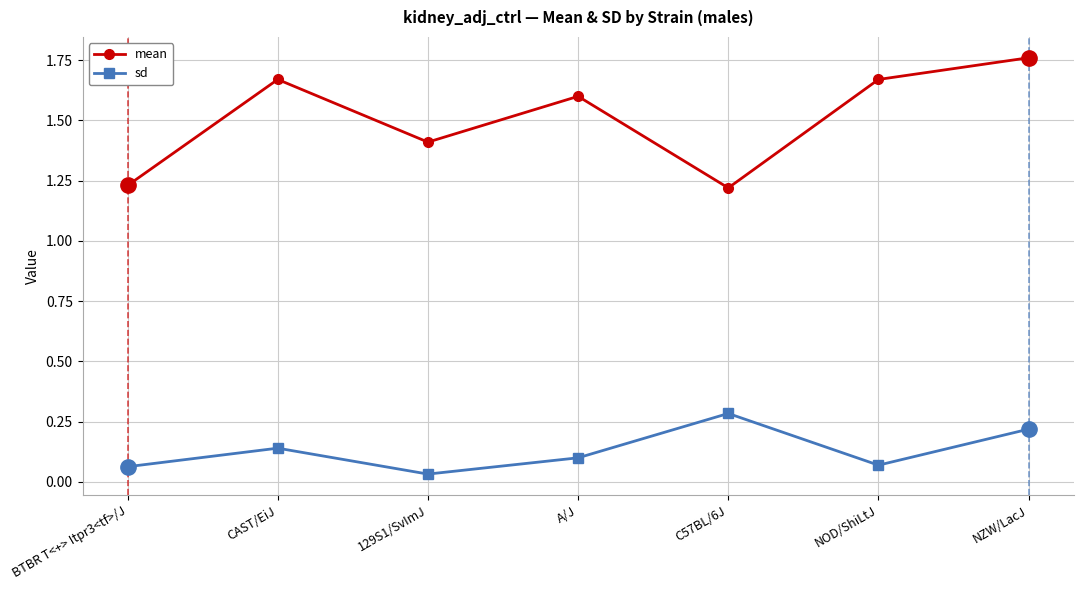

How many interior local peaks does the mean series have?

2